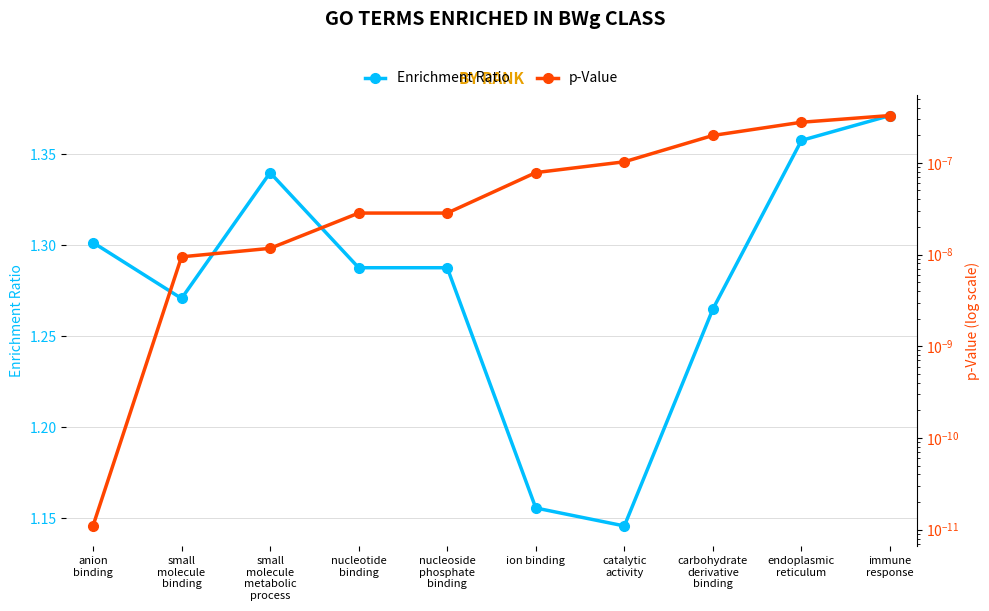

How many series are shown in this chart?

2